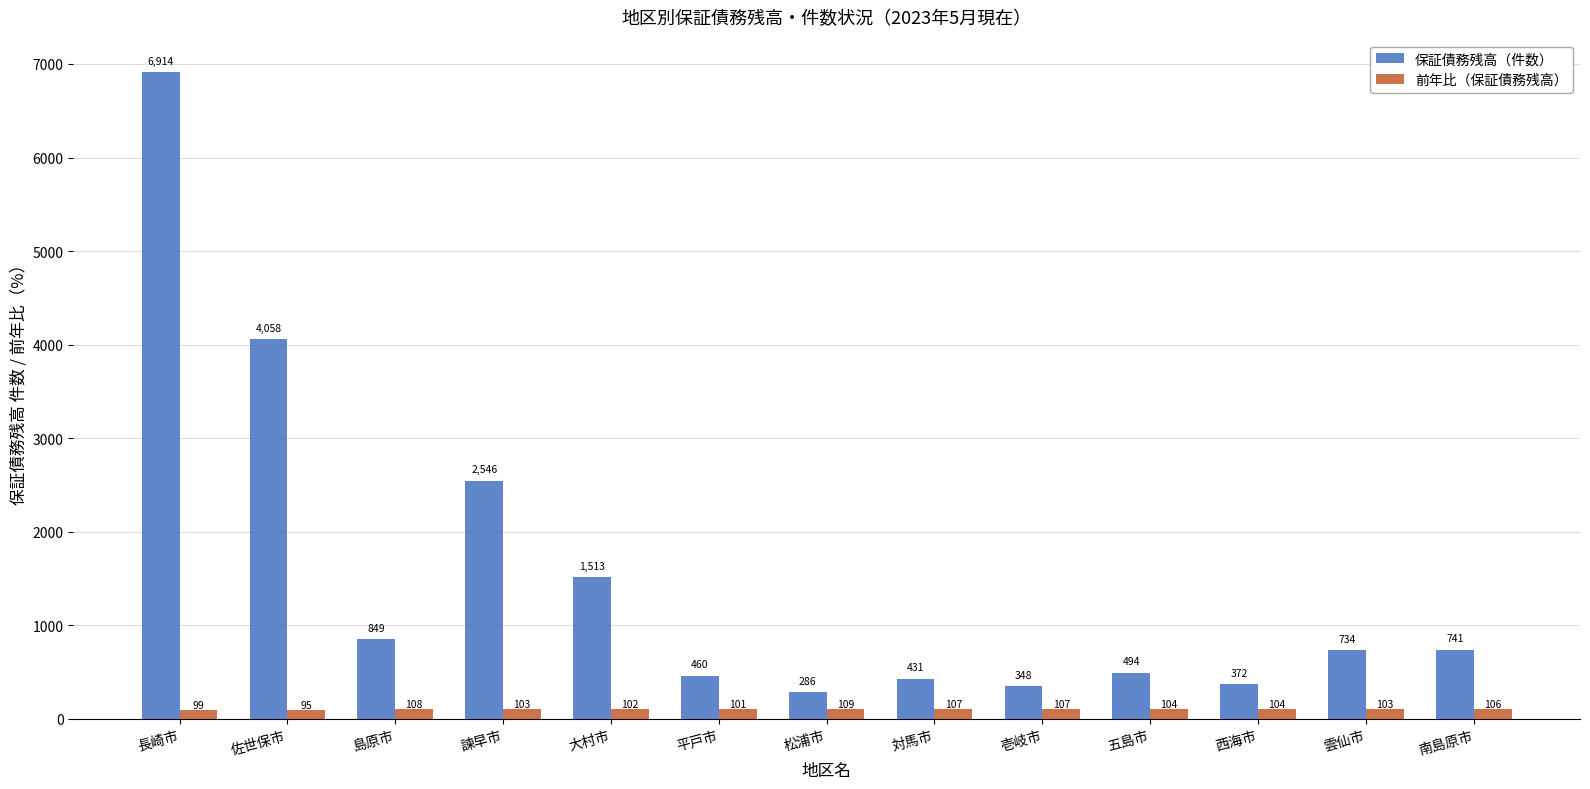

Is the value of 保証債務残高（件数） at 大村市 greater than the value of 前年比（保証債務残高） at 南島原市?

Yes